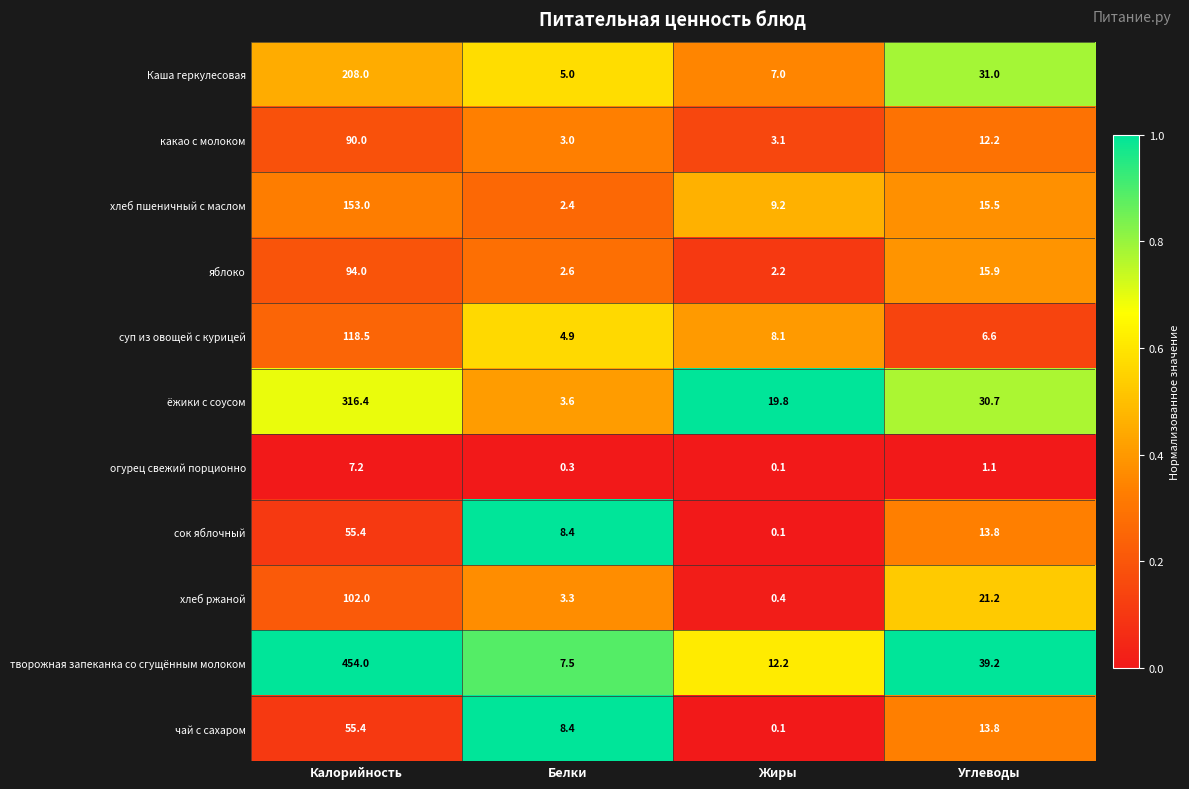

Is it true that Каша геркулесовая equals 1.7 at Белки?

False